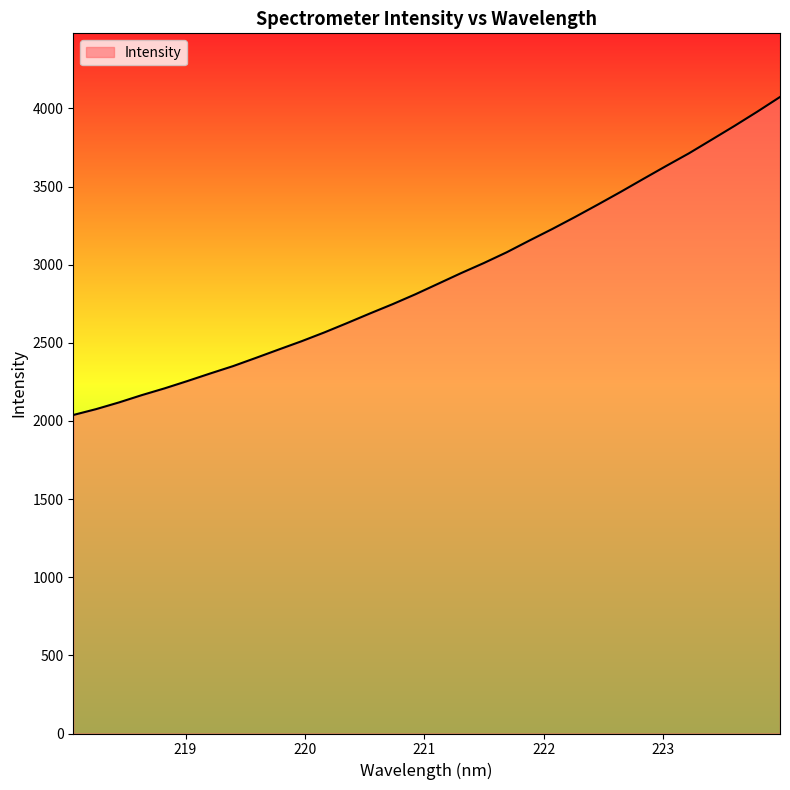

What is the difference between the maximum and minimum values?

2035.0